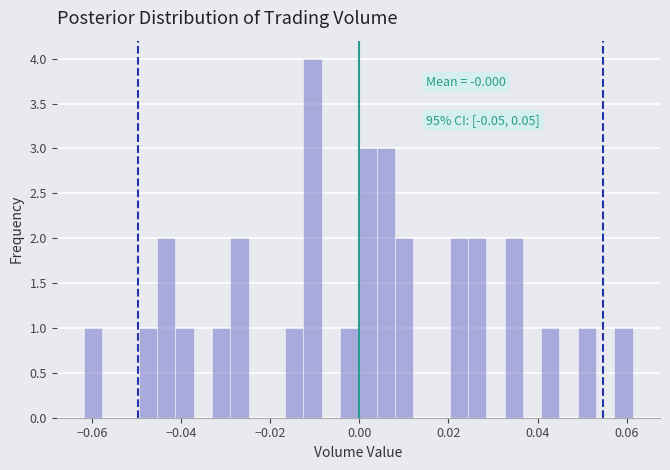

Around what value on the x-axis is the tallest bar? Give the approximate position of its centre, as read against the axis.

-0.010